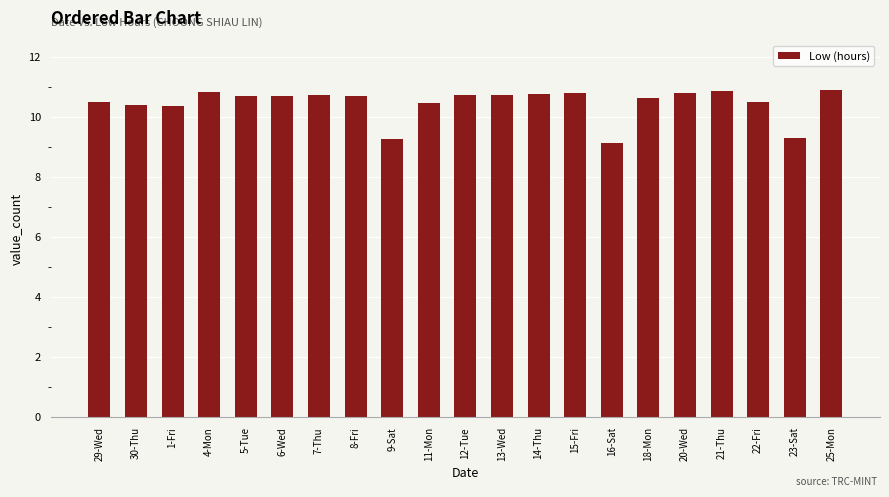

The chart shows a value of 2.4 at 5-Tue. True or false?

False